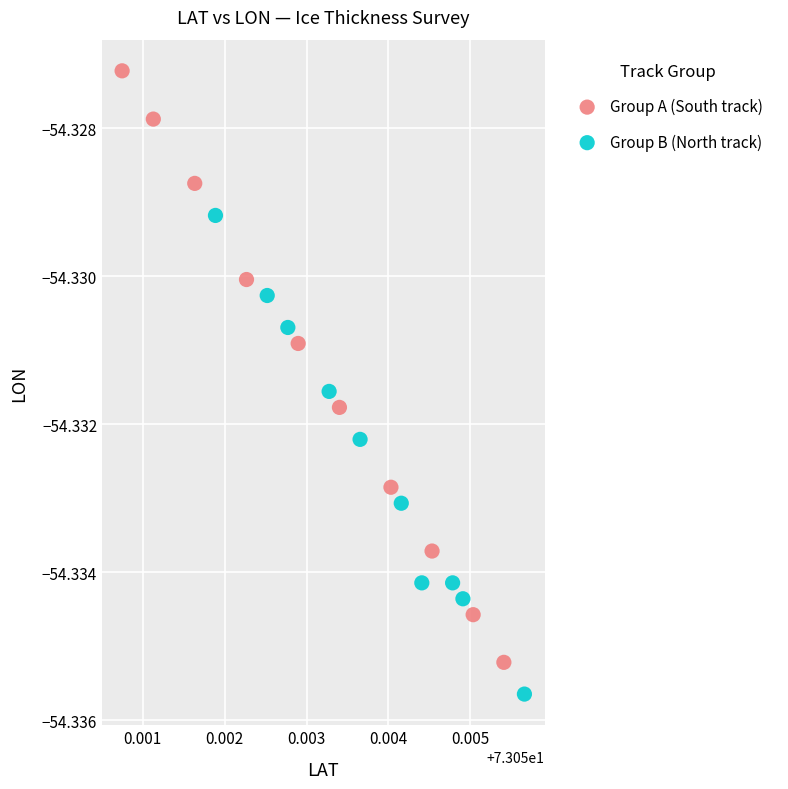

Which series has the widest spread of Y values?

Group A (South track)